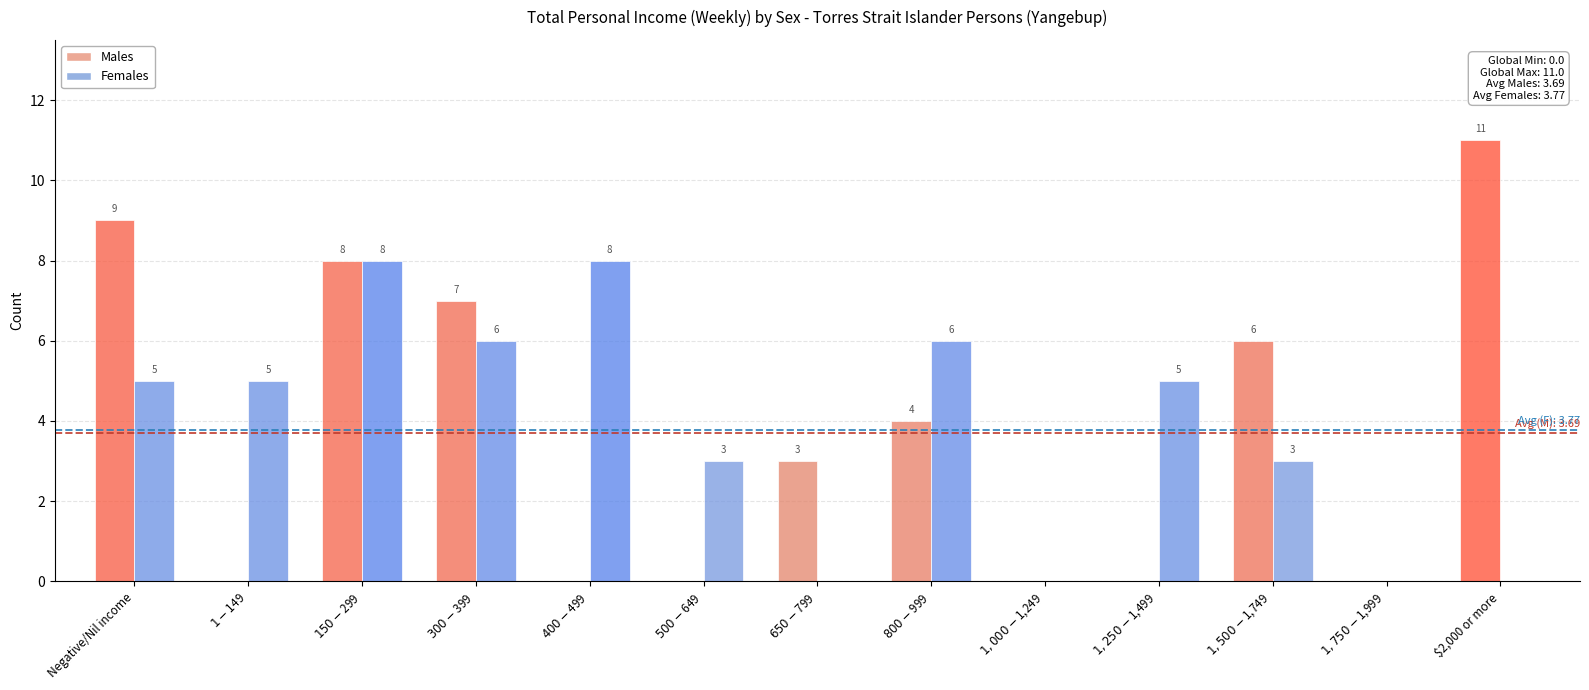

At which category does the chart reach its minimum across all series?

$1-$149